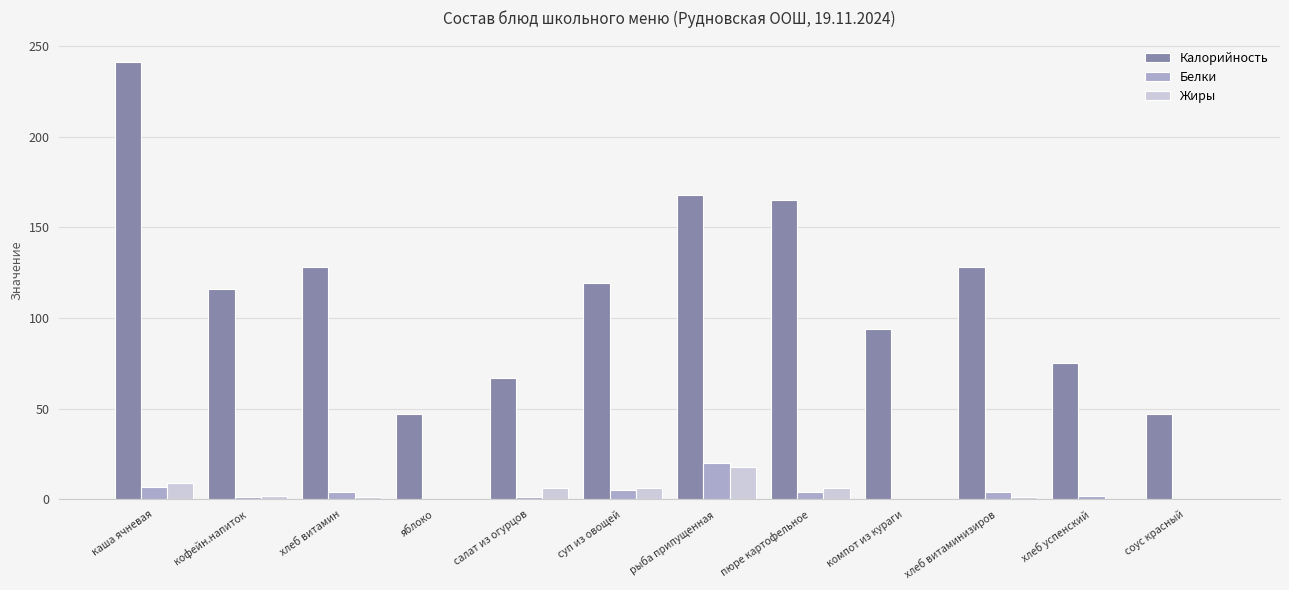

What is the highest value of the Жиры series?

18